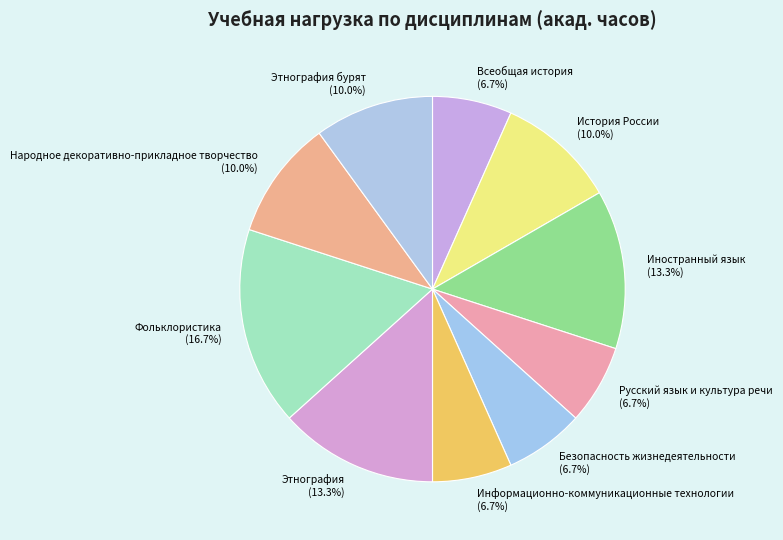

The История России slice represents 20% of the pie. True or false?

False